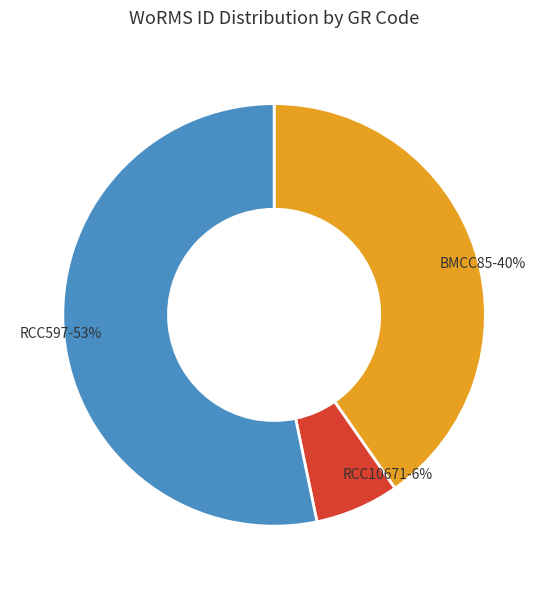

Which category has the biggest portion of the pie?

RCC597